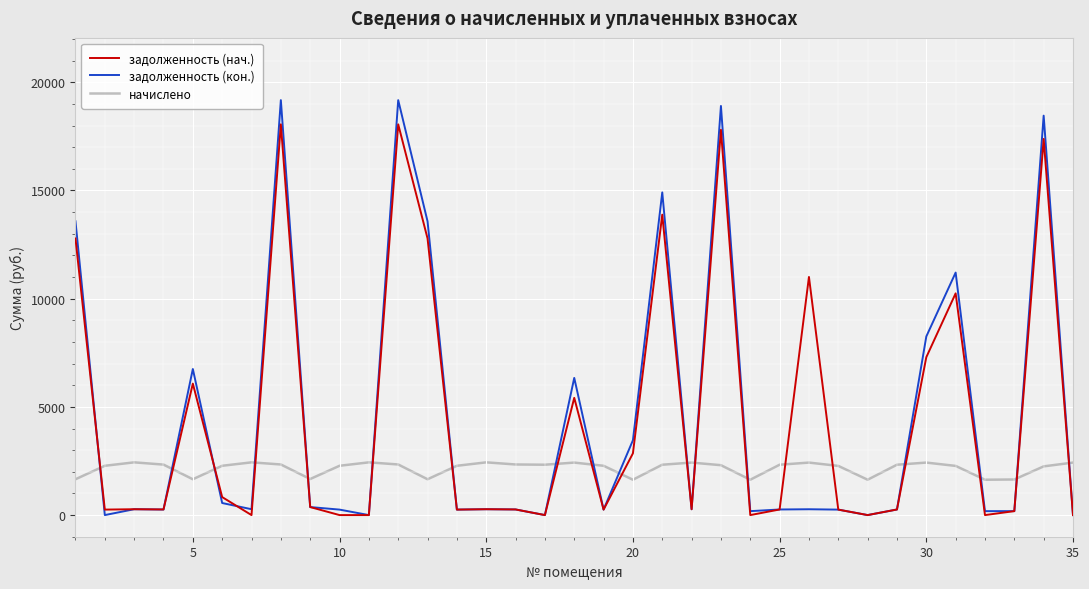

Which series has the largest range (max minus min)?

задолженность (кон.)